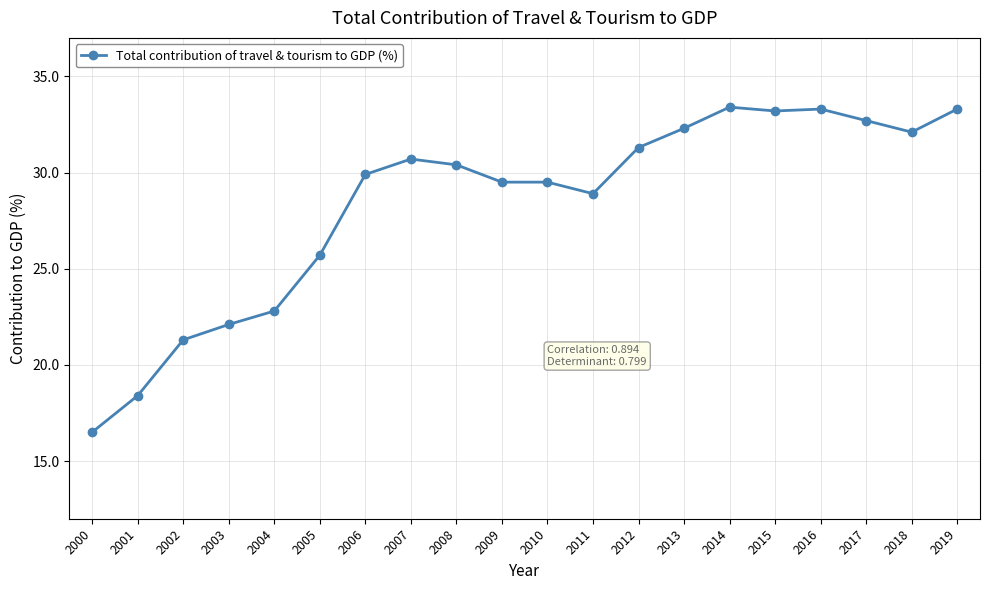

Which has a higher value, 2017 or 2007?

2017